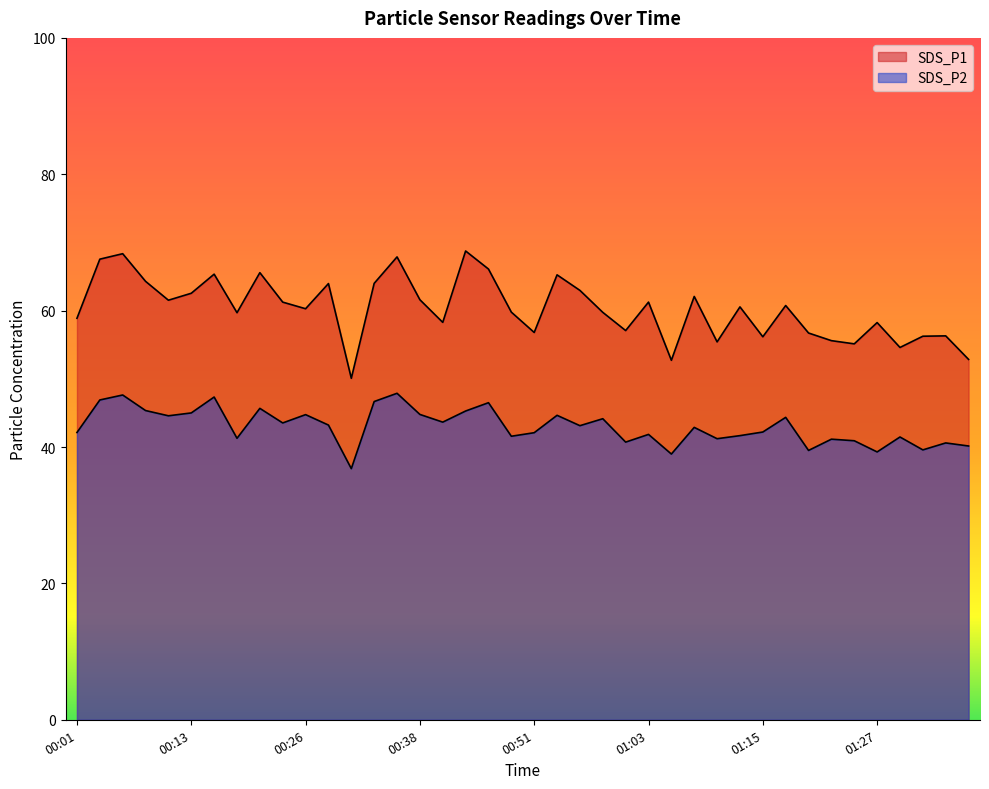

What is the difference between the second highest and minimum values in the SDS_P2 series?

10.8